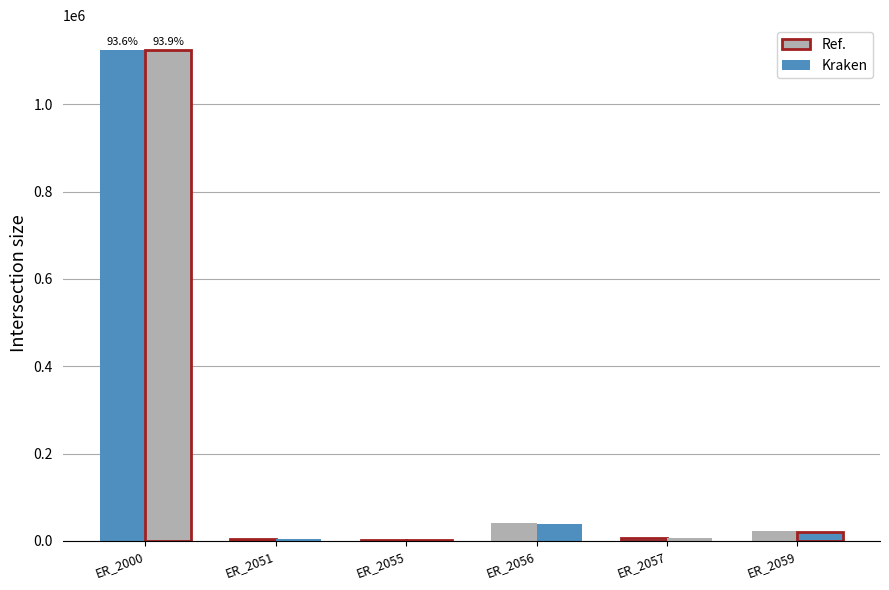

How many bars are there in each group?

2